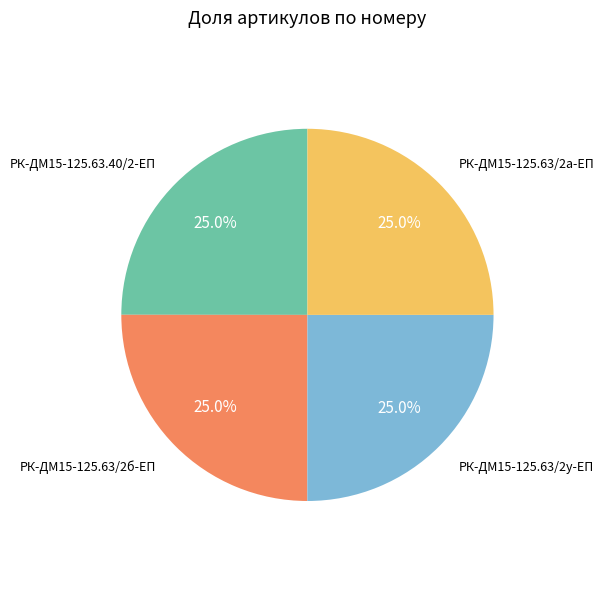

How many segments does this pie chart have?

4